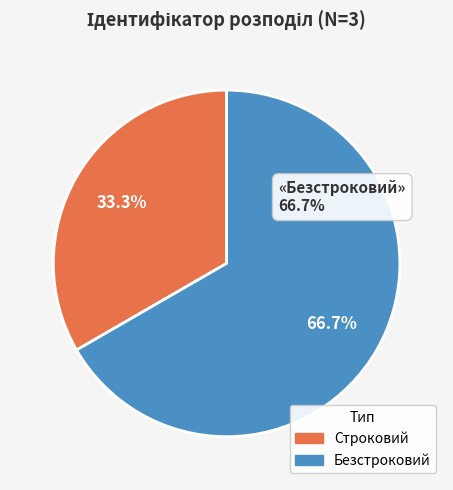

To the nearest percent, what is the average slice percentage?

50%